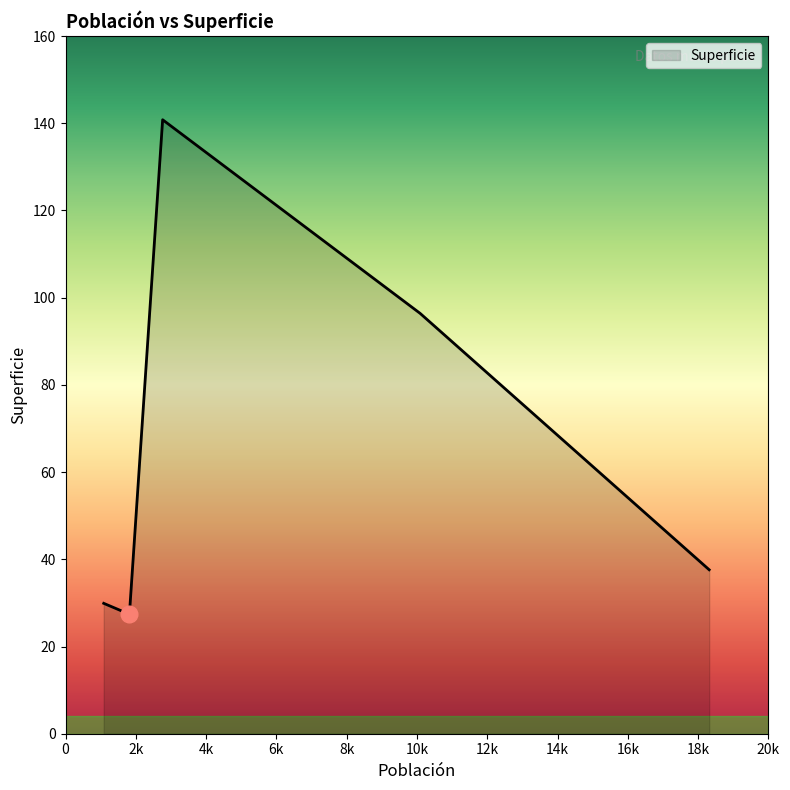

What is the average value?

66.4